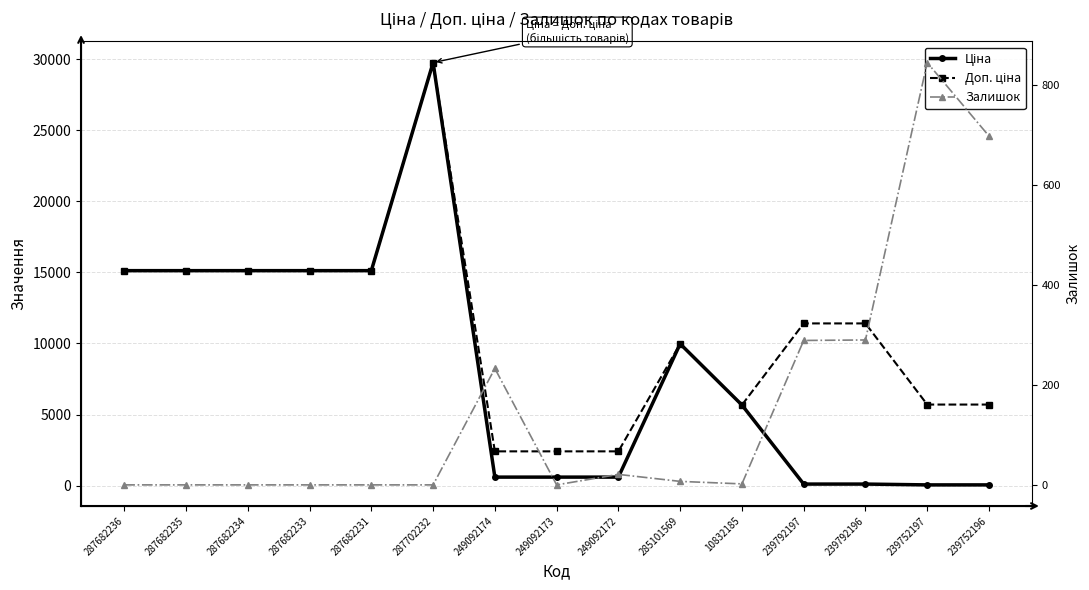

At how many categories does at least one series exceed 24192?

1